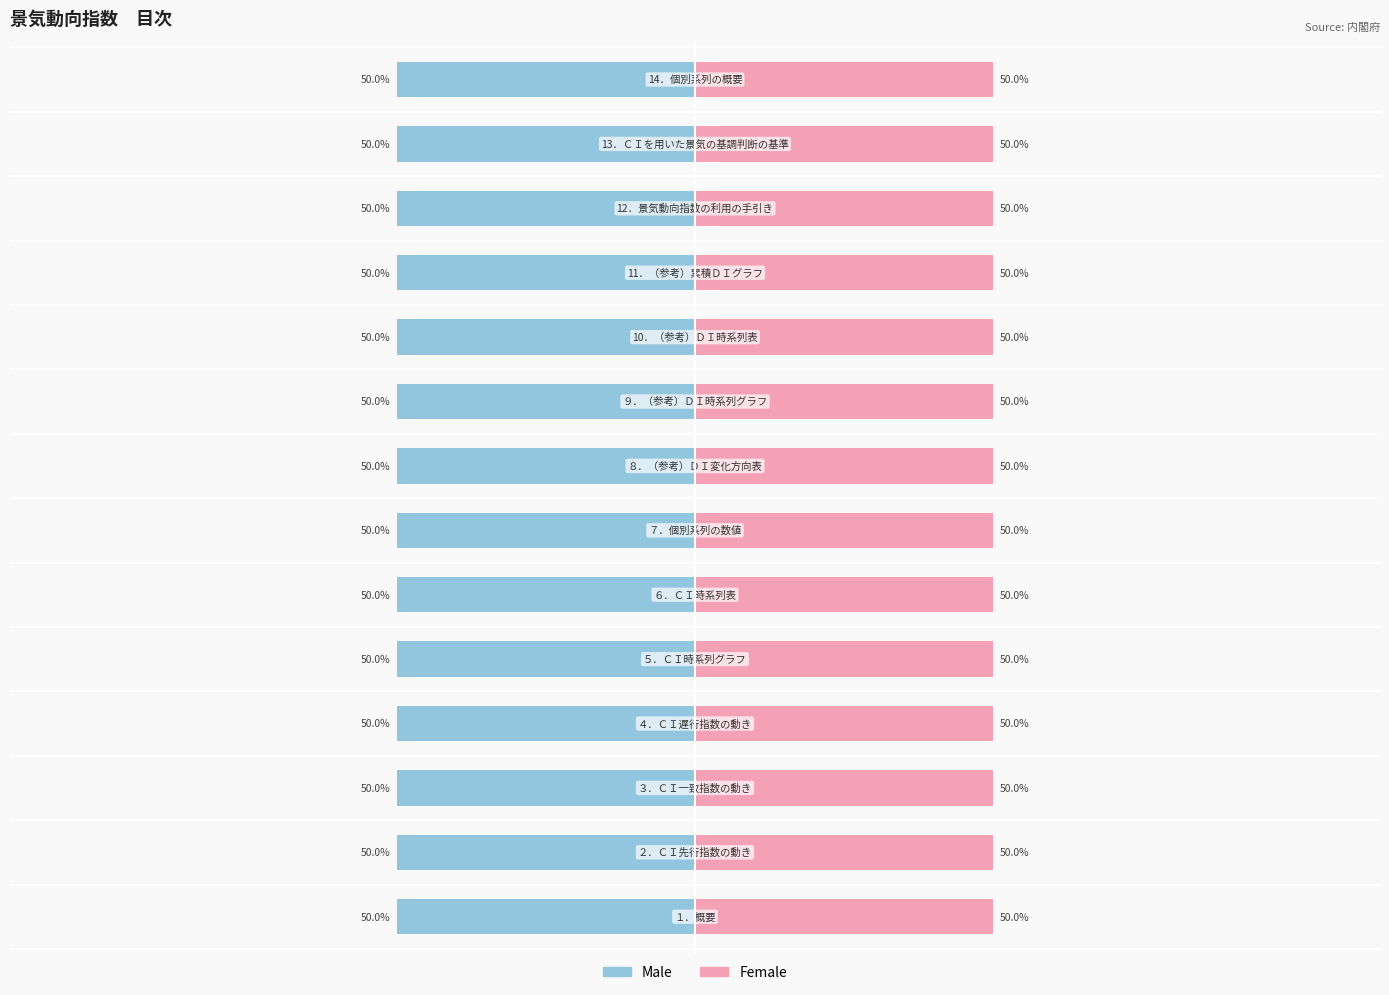

The value of Female at ２．ＣＩ先行指数の動き is 1. True or false?

False